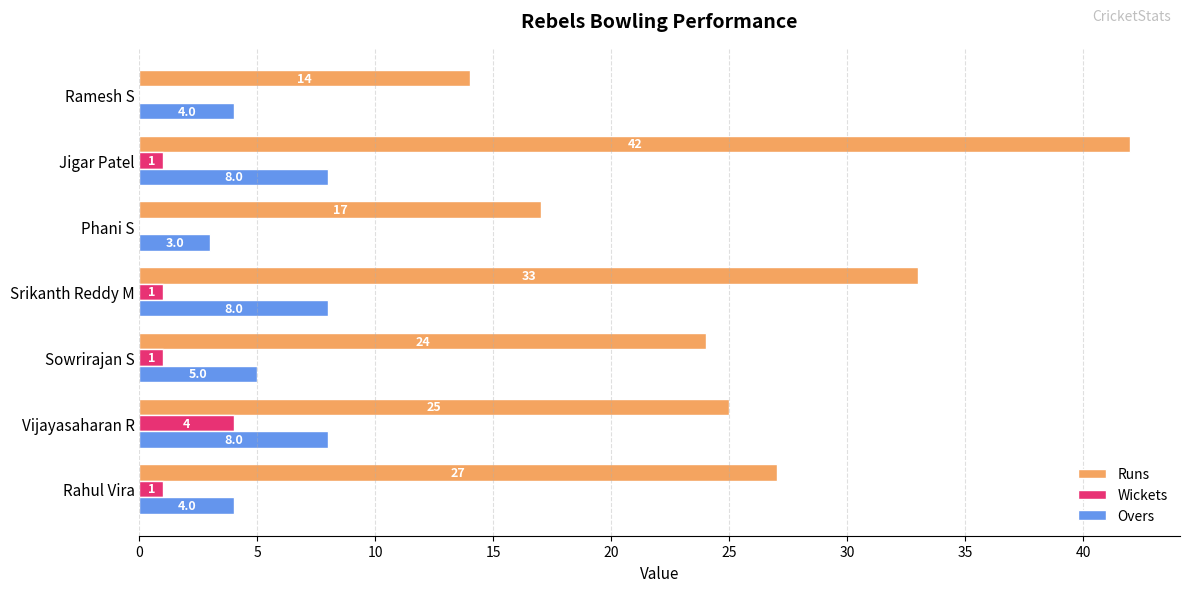

What is the average value of the Overs series?

6